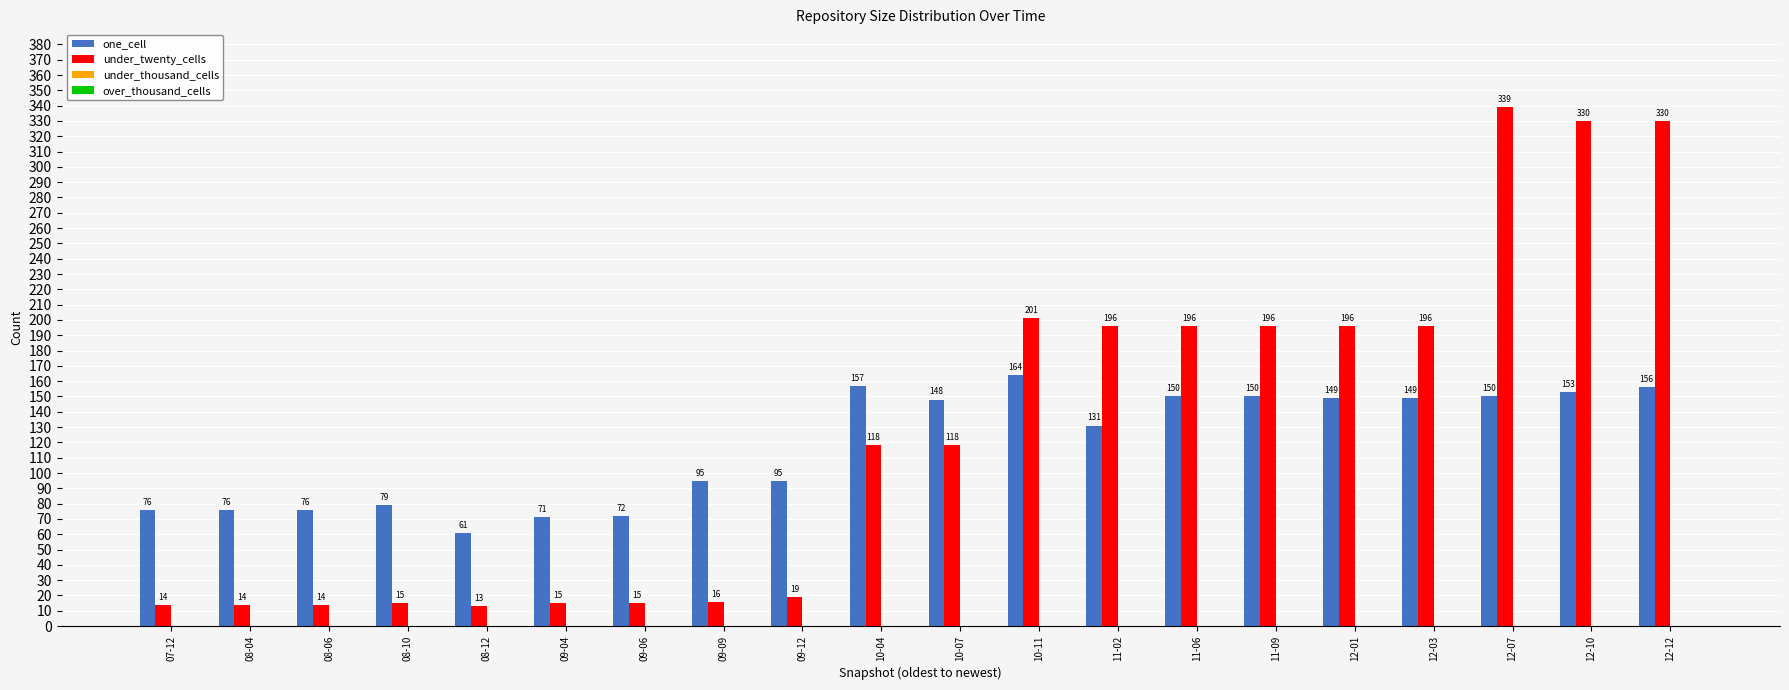

Rank the series by their maximum value, from lowest to highest.

one_cell, under_twenty_cells